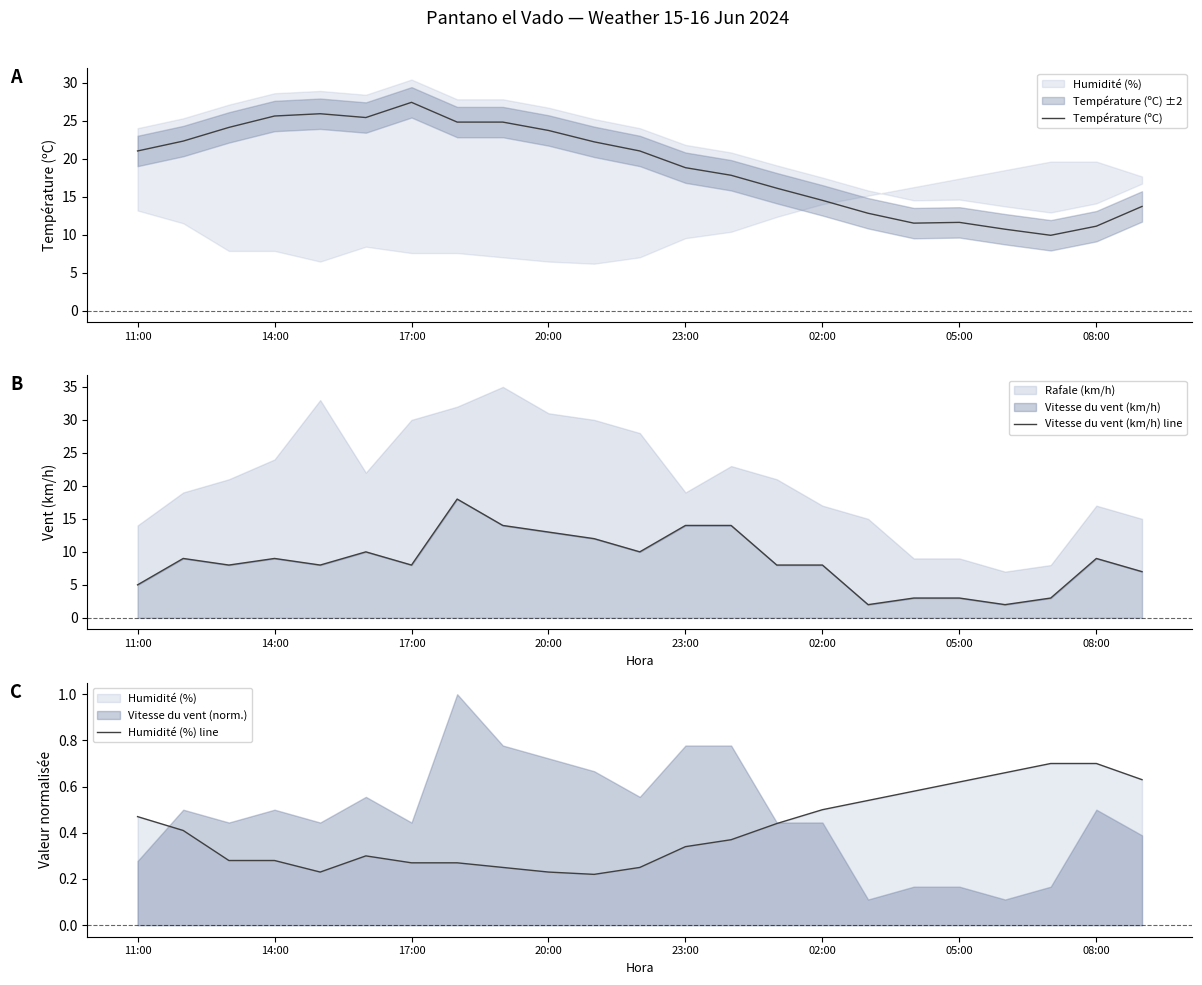

The value of Température (ºC) at 14:00 is 17.9. True or false?

False